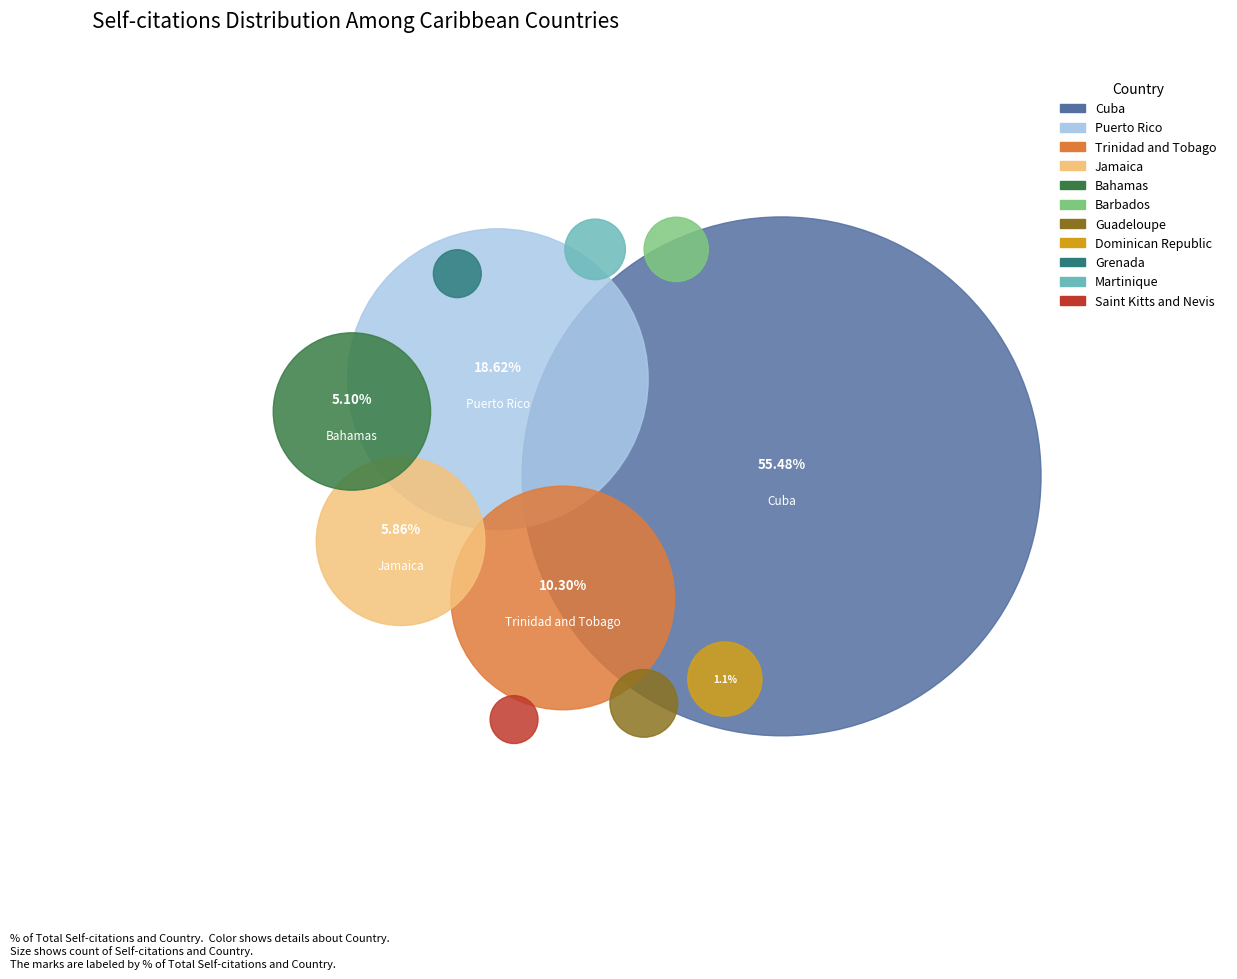

Is there a majority slice in this chart?

Yes